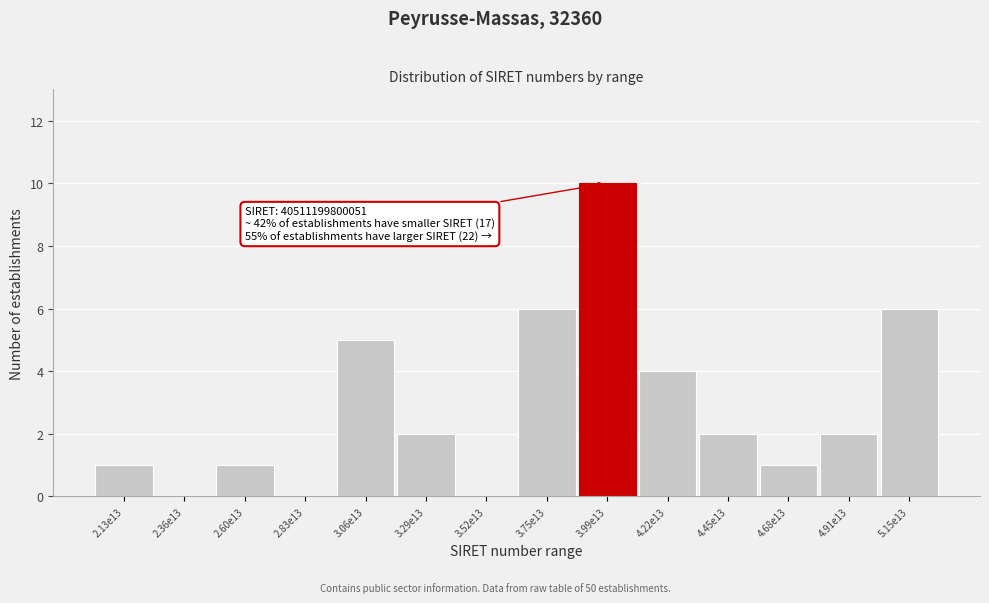

Reading left to right, transcribe all the data shown in this chart.

2.13e13=1	2.36e13=0	2.60e13=1	2.83e13=0	3.06e13=5	3.29e13=2	3.52e13=0	3.75e13=6	3.99e13=10	4.22e13=4	4.45e13=2	4.68e13=1	4.91e13=2	5.15e13=6